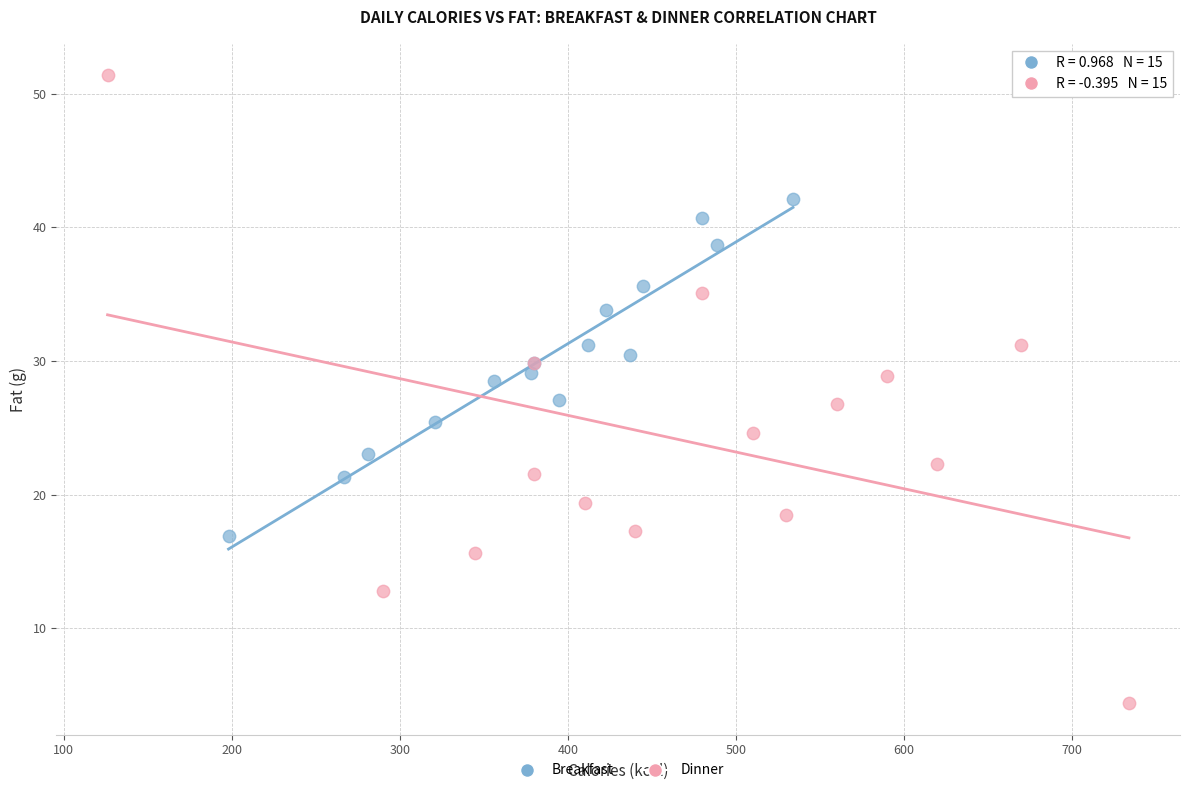

Which series contains the highest Y value?

Dinner